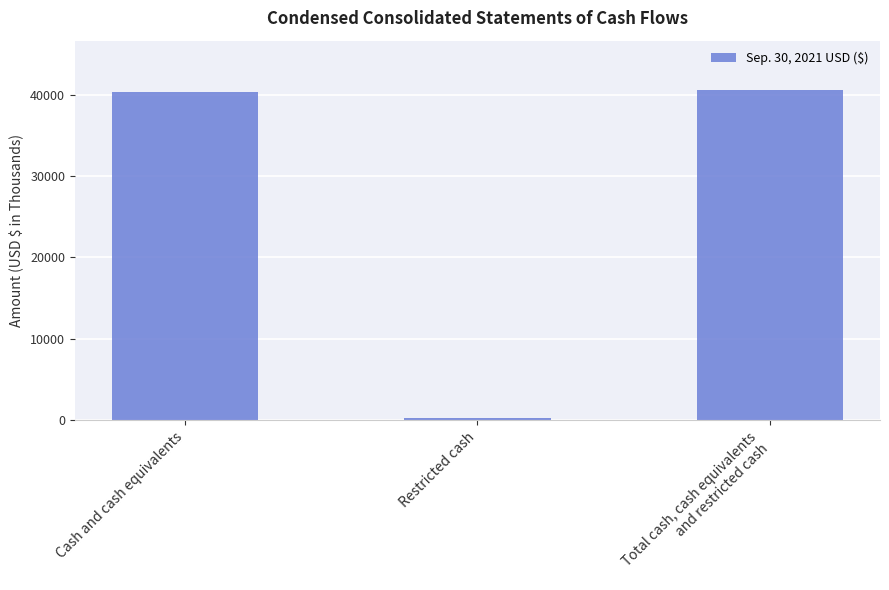

Reading right to left, list all the values displayed in this chart.

40560	252	40308